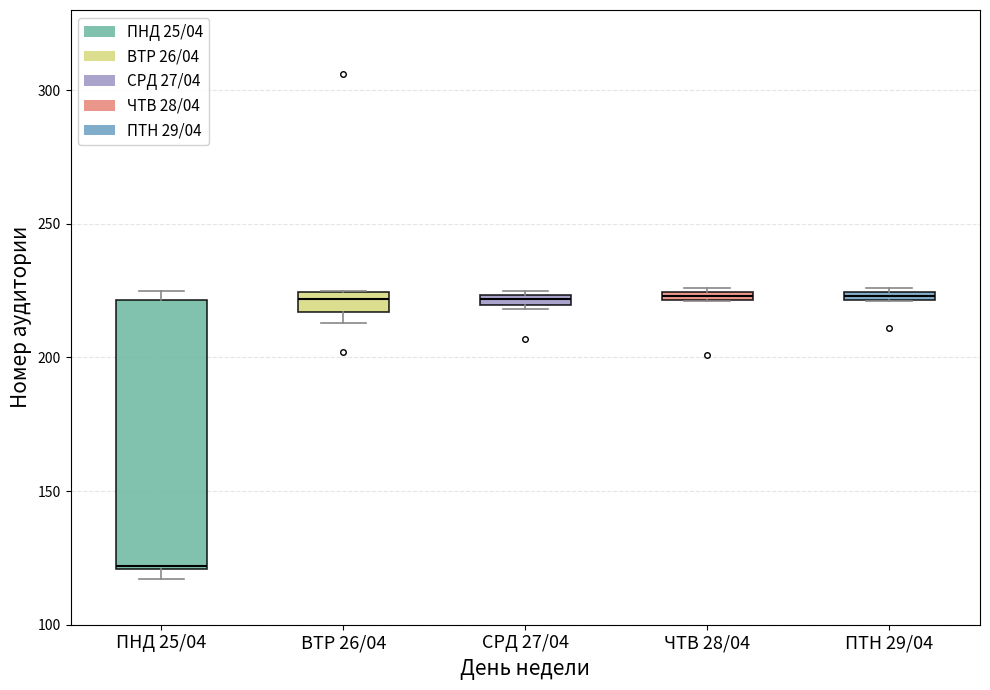

Where is the upper edge of the box for ПНД 25/04 on the y-axis? The values are not printed on the chart, so give them approximately, as read against the axis.

220